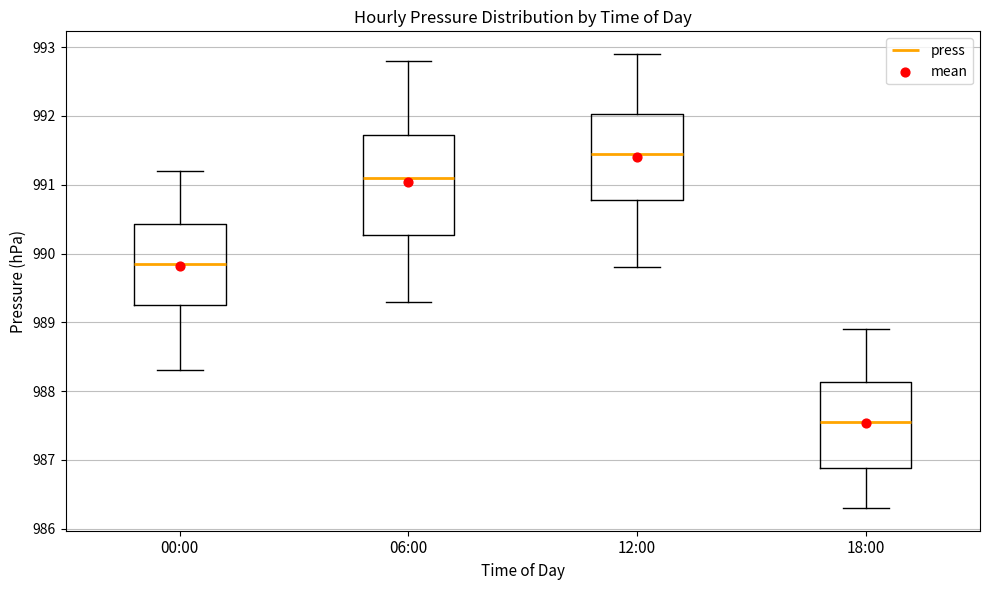

Which box is the tallest, from its lower edge to its upper edge?

06:00